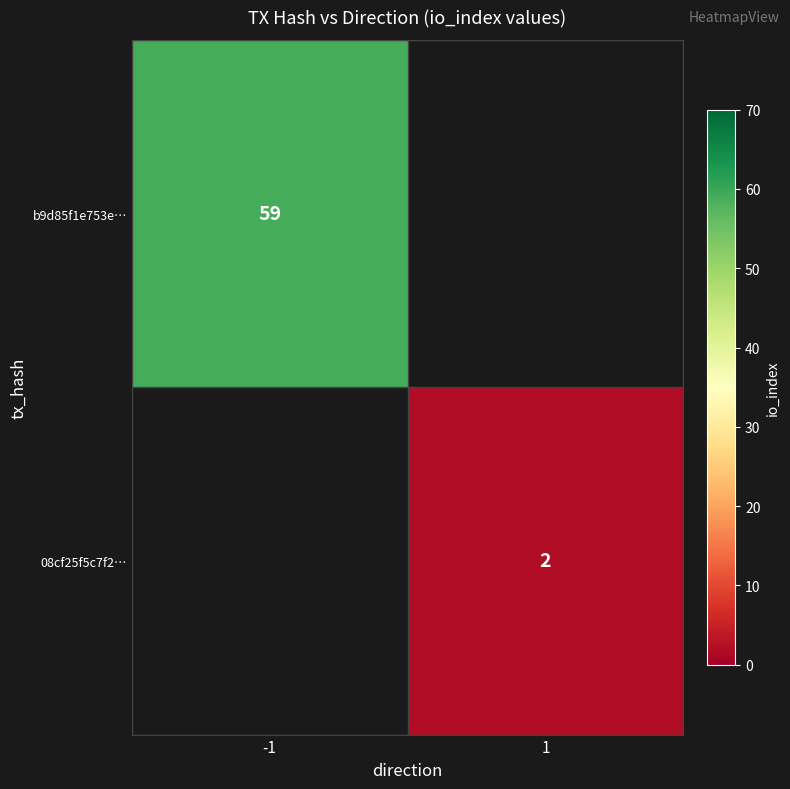

The value of b9d85f1e753e… at -1 is 101. True or false?

False